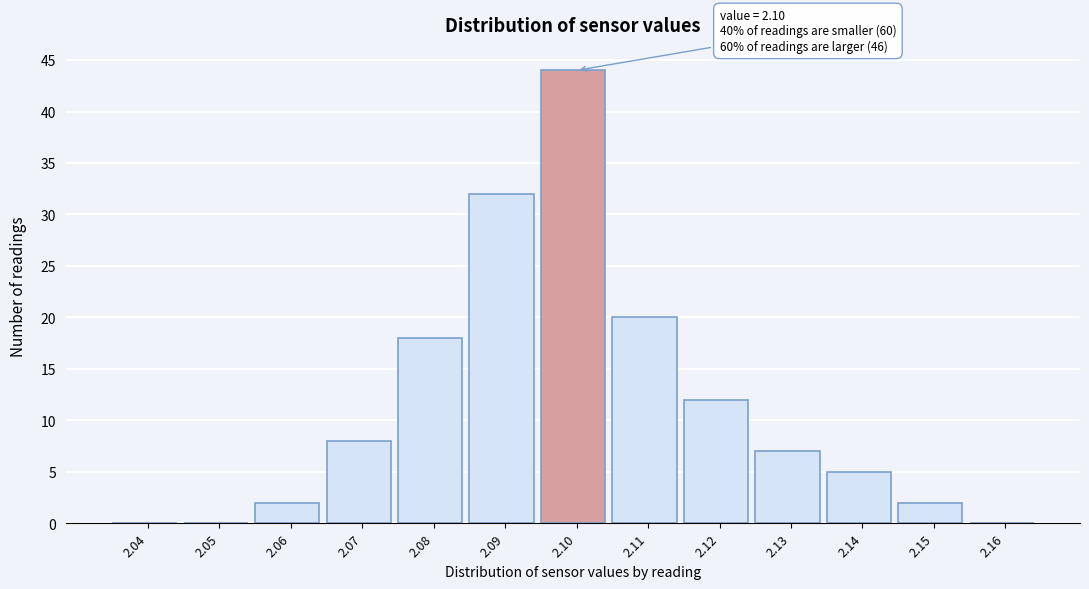

Reading left to right, list all the values displayed in this chart.

2.04=0	2.05=0	2.06=2	2.07=8	2.08=18	2.09=32	2.10=44	2.11=20	2.12=12	2.13=7	2.14=5	2.15=2	2.16=0